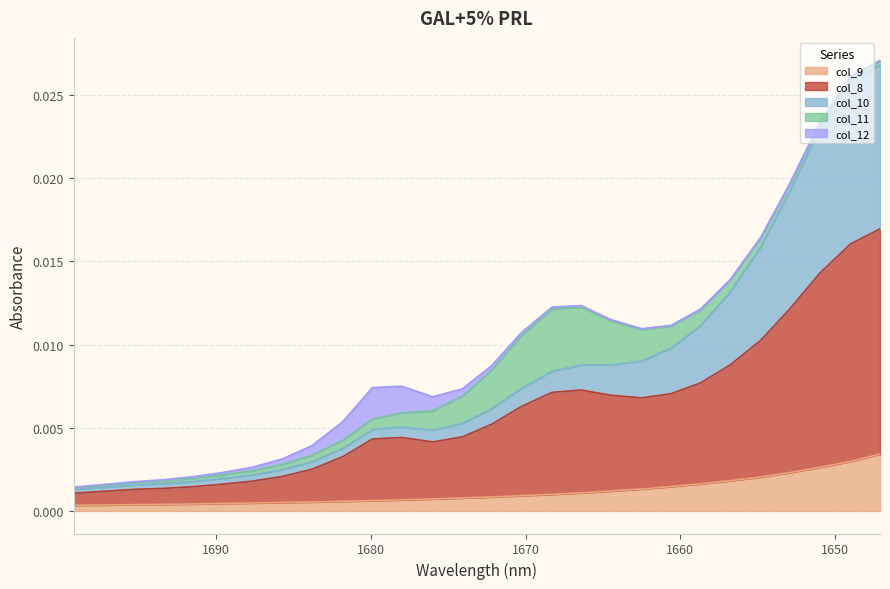

True or false: col_8 and col_9 intersect in this chart.

False